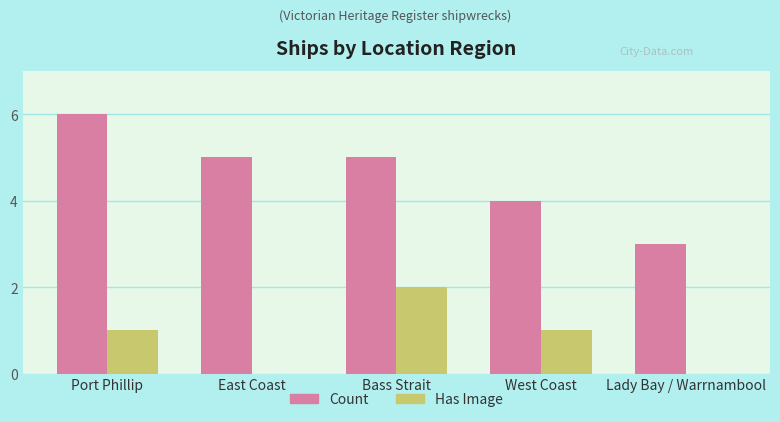

What is the maximum value shown in the chart?

6